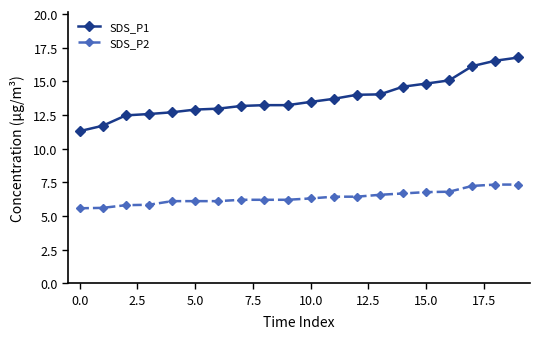

What is the maximum value shown in the chart?

16.8